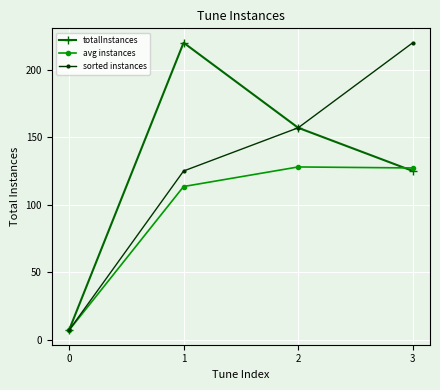

The value of sorted instances at 0 is 7.0. True or false?

True